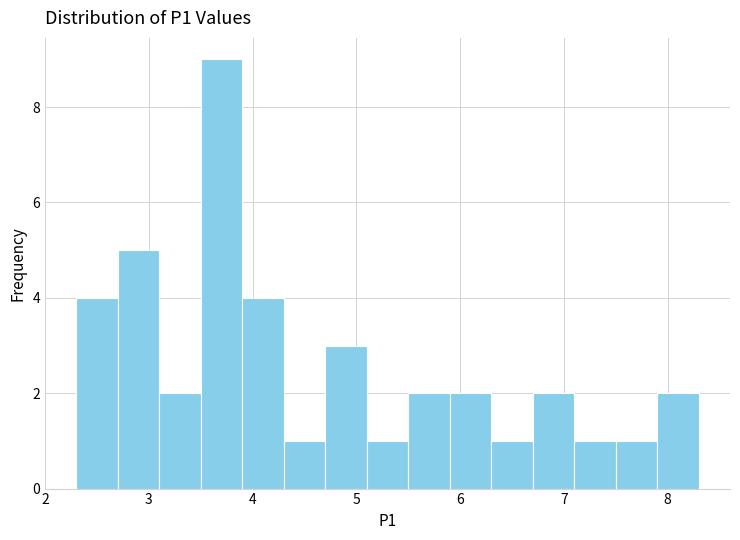

How tall is the bar that spans 5.9 to 6.3 on the x-axis? The values are not printed on the chart, so give them approximately, as read against the axis.

2